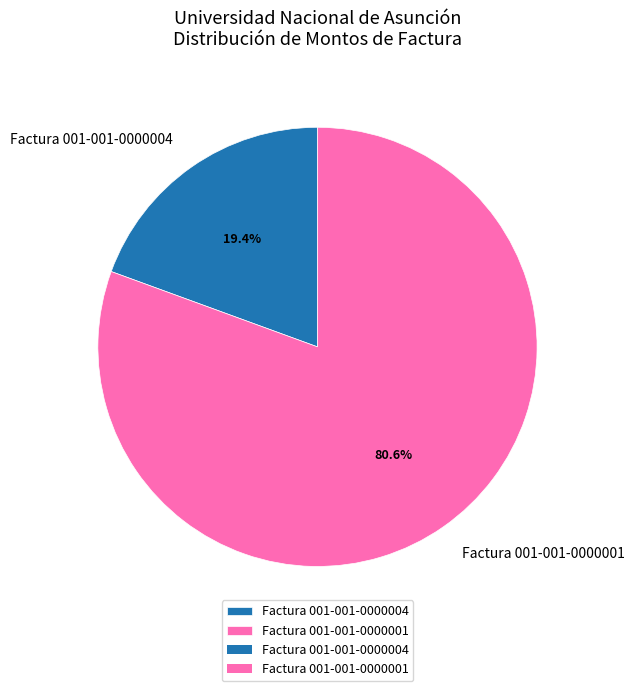

To the nearest percent, what portion does Factura 001-001-0000001 represent?

81%